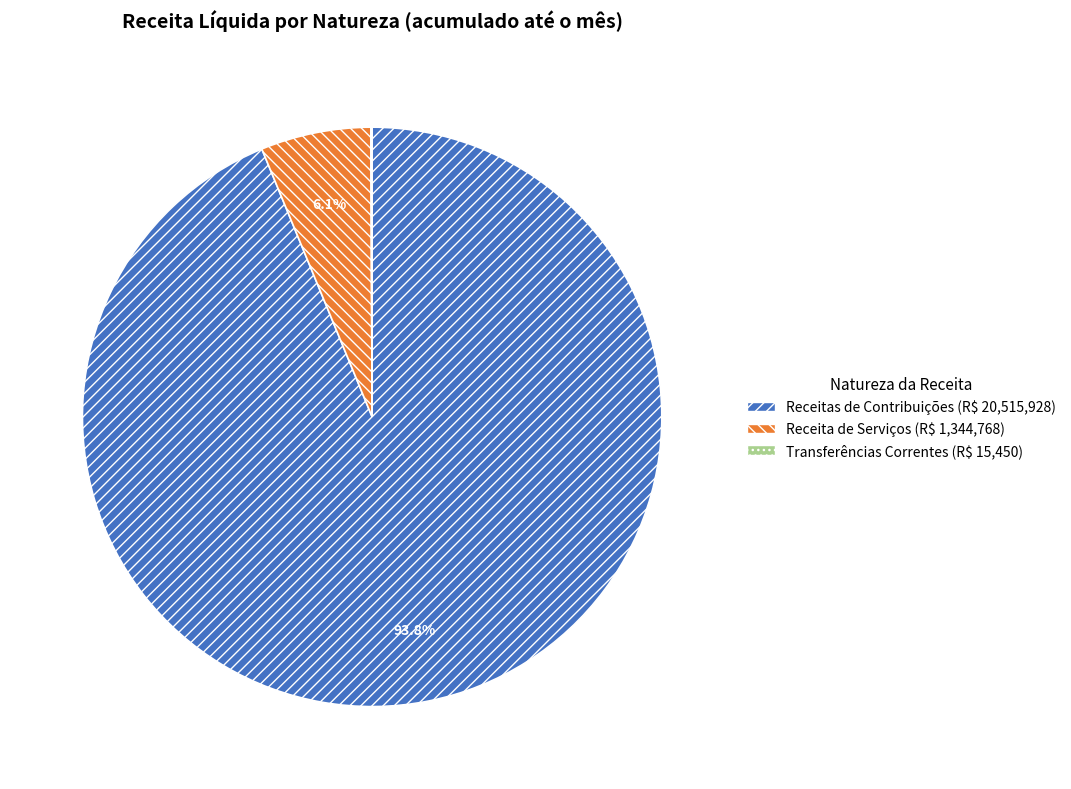

Does any single category account for the majority?

Yes